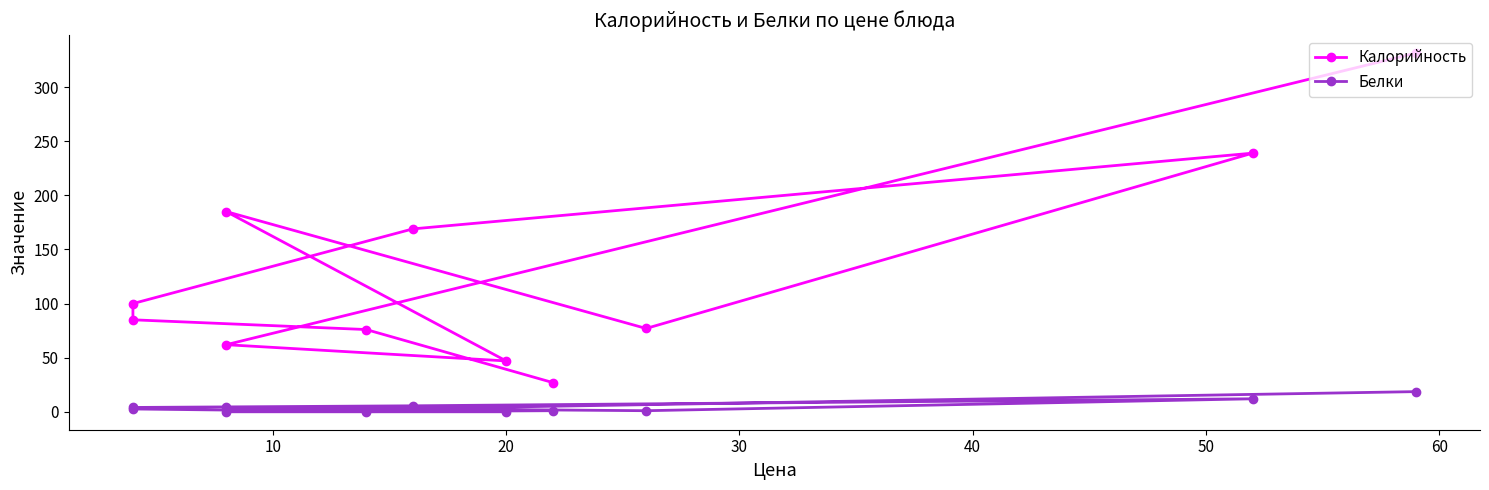

Does the chart have visible grid lines?

No